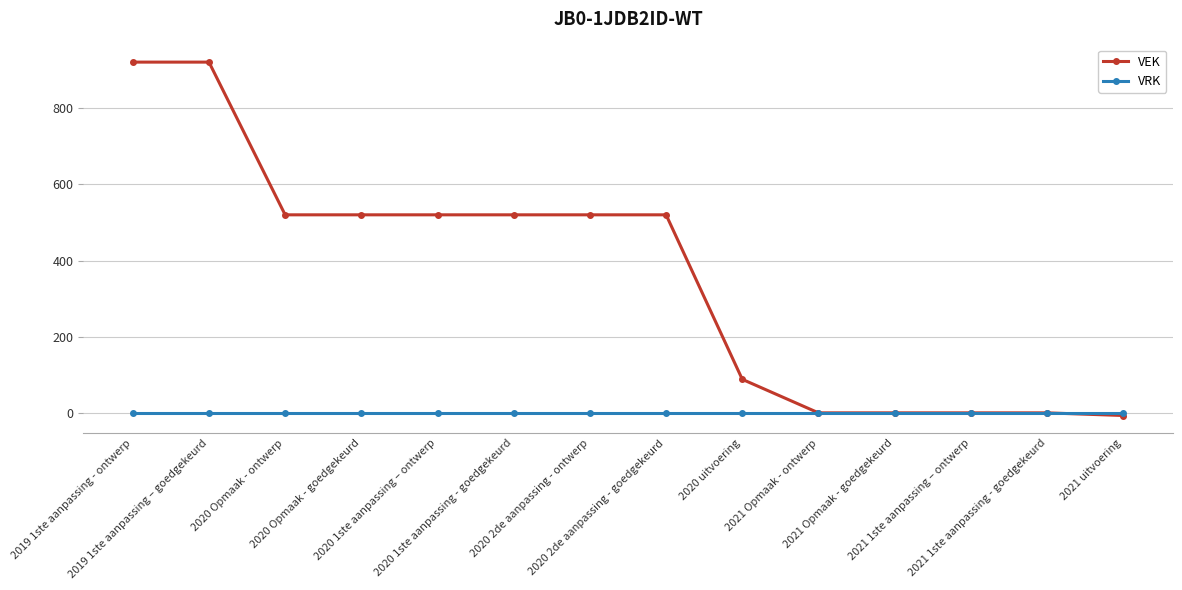

Which series changed the most between 2020 uitvoering and 2021 1ste aanpassing – ontwerp?

VEK